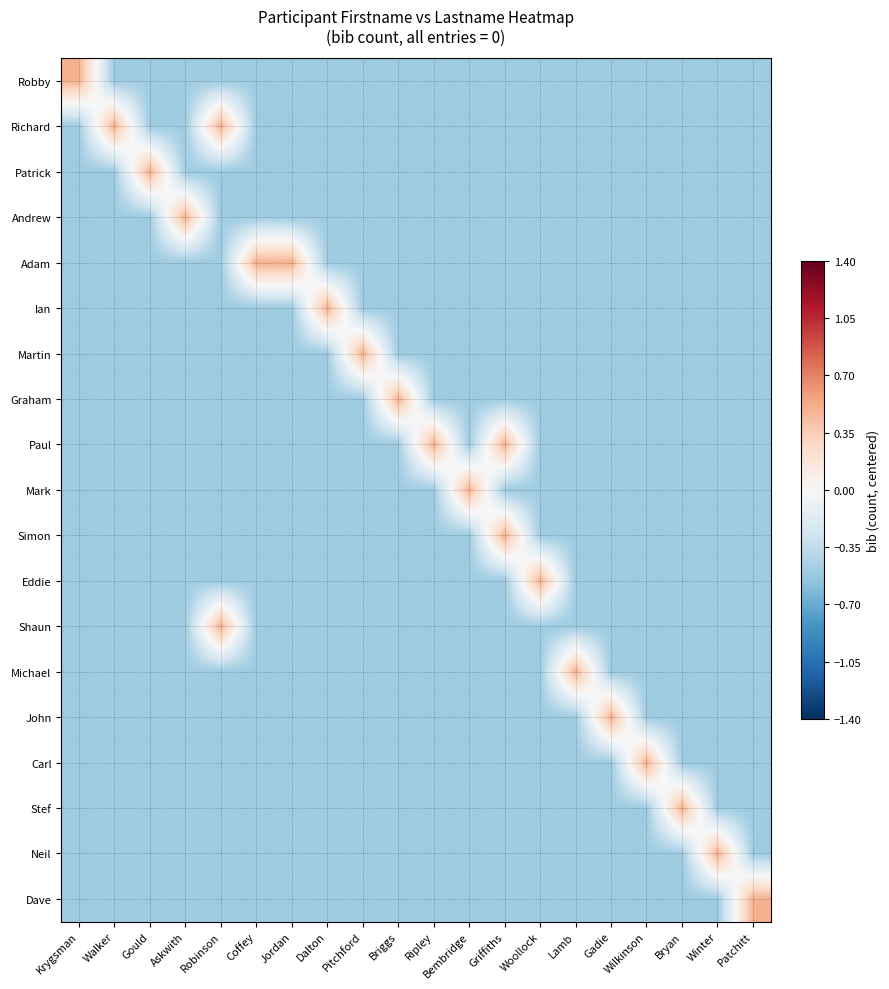

What is the total value across all series at Bryan?

-8.5